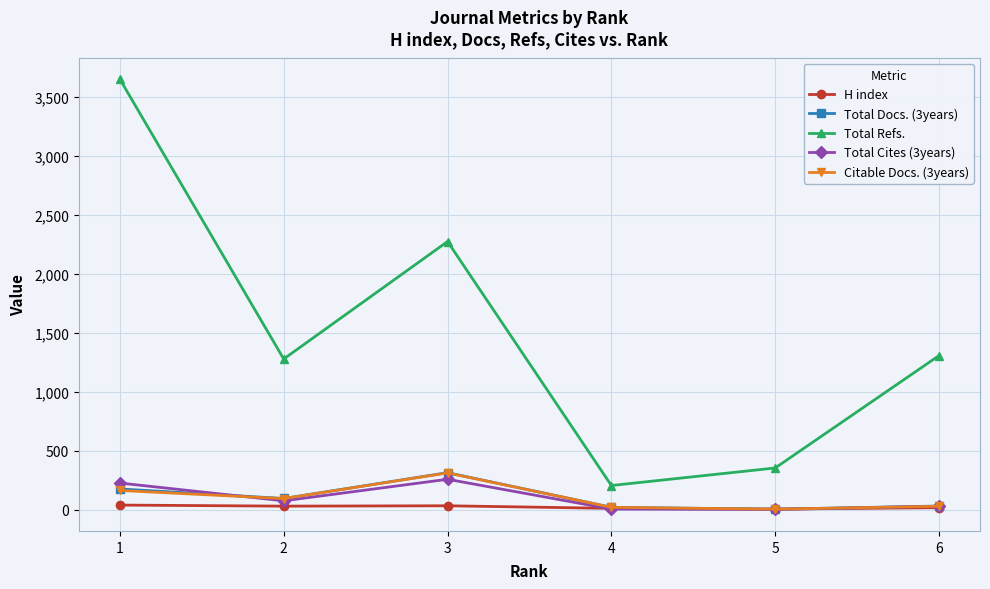

What is the difference between the highest and lowest values at 6?

1291